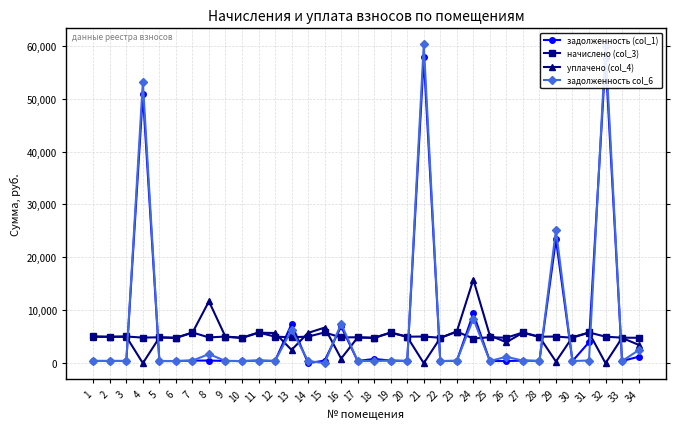

What is the highest value of the уплачено (col_4) series?

15805.2